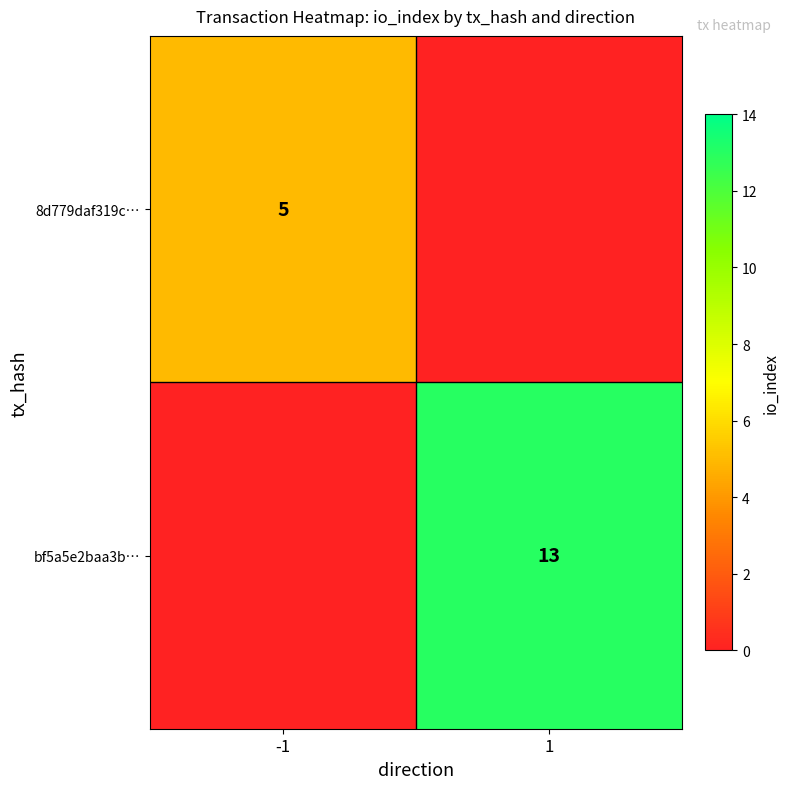

Is it true that 8d779daf319c… equals 2 at -1?

False